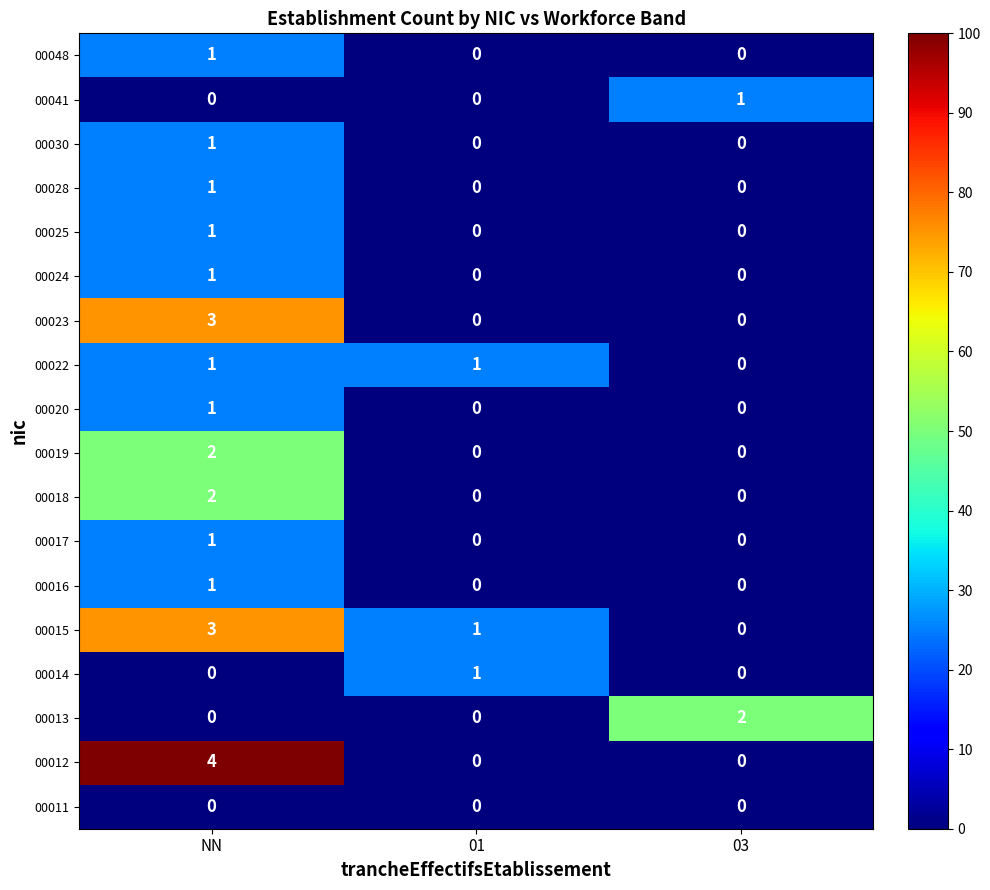

At which category is the sum across all series the highest?

NN